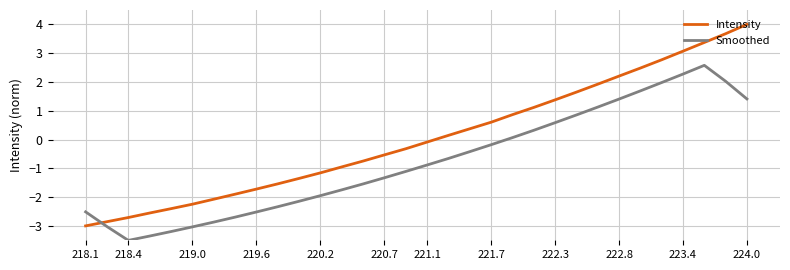

How many intersections are there between Intensity and Smoothed?

1